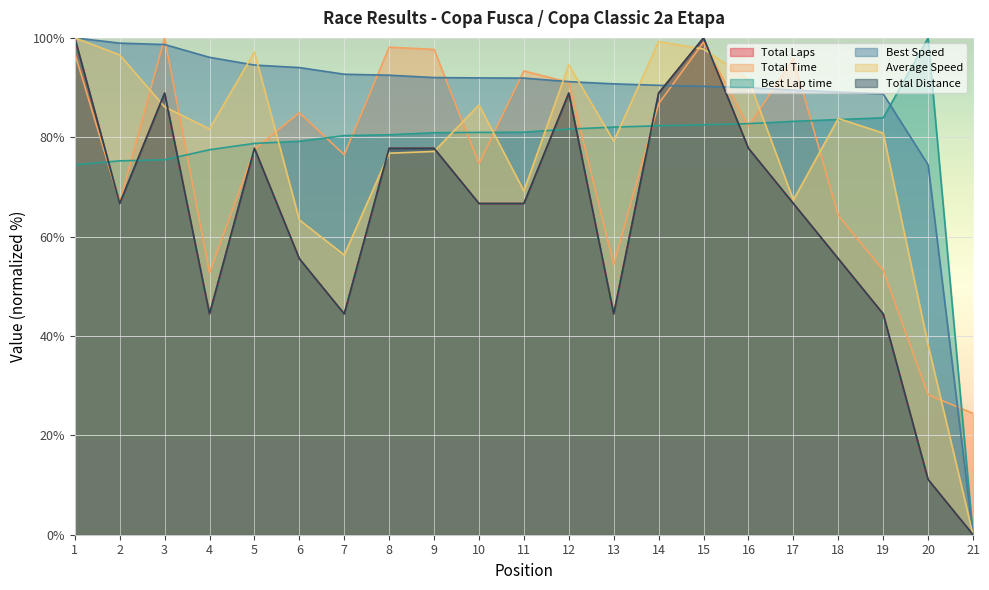

Between which two adjacent categories do Total Time and Average Speed first intersect?

2 and 3